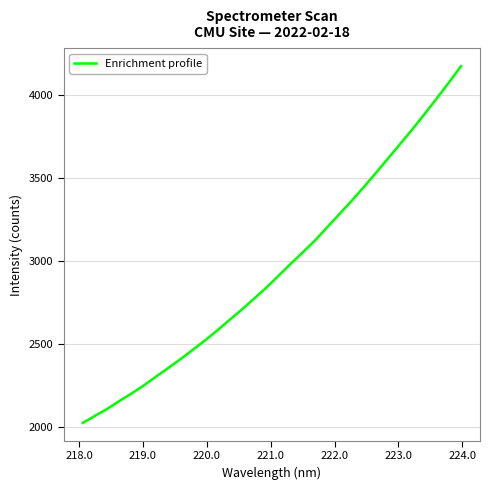

Does the chart have visible grid lines?

Yes